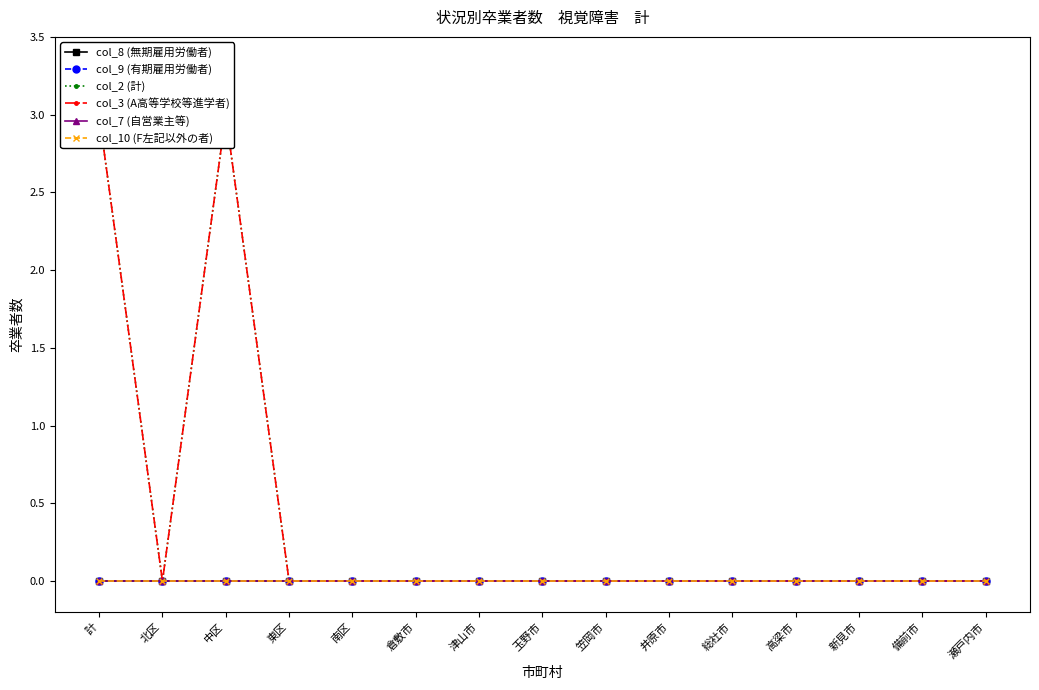

What are all the series names shown in the legend?

col_8 (無期雇用労働者), col_9 (有期雇用労働者), col_2 (計), col_3 (A高等学校等進学者), col_7 (自営業主等), col_10 (F左記以外の者)